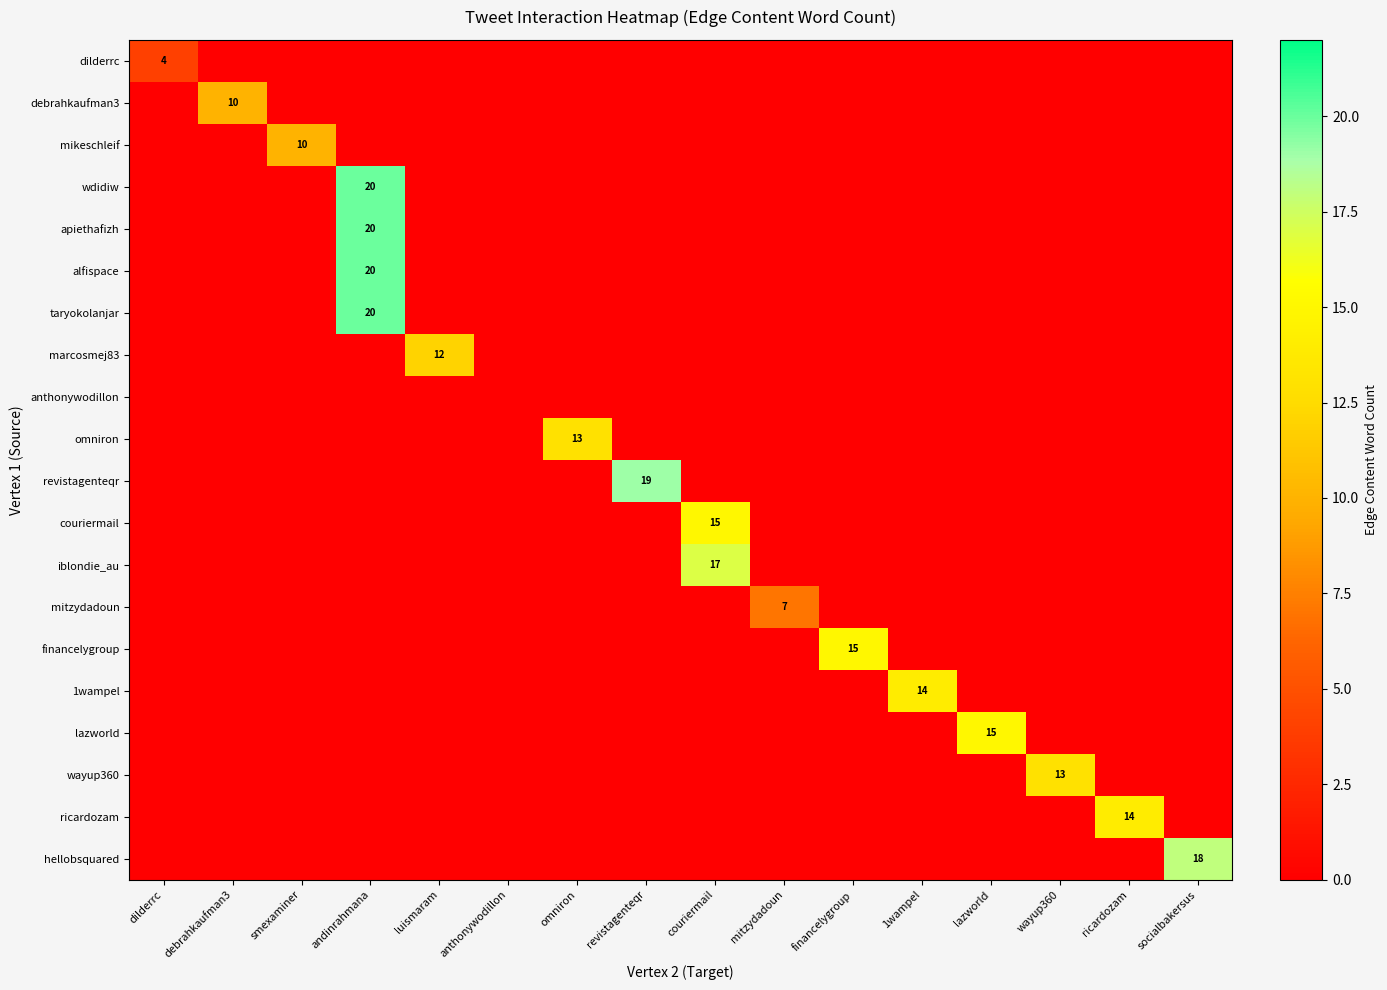

Is it true that apiethafizh equals 0 at couriermail?

True